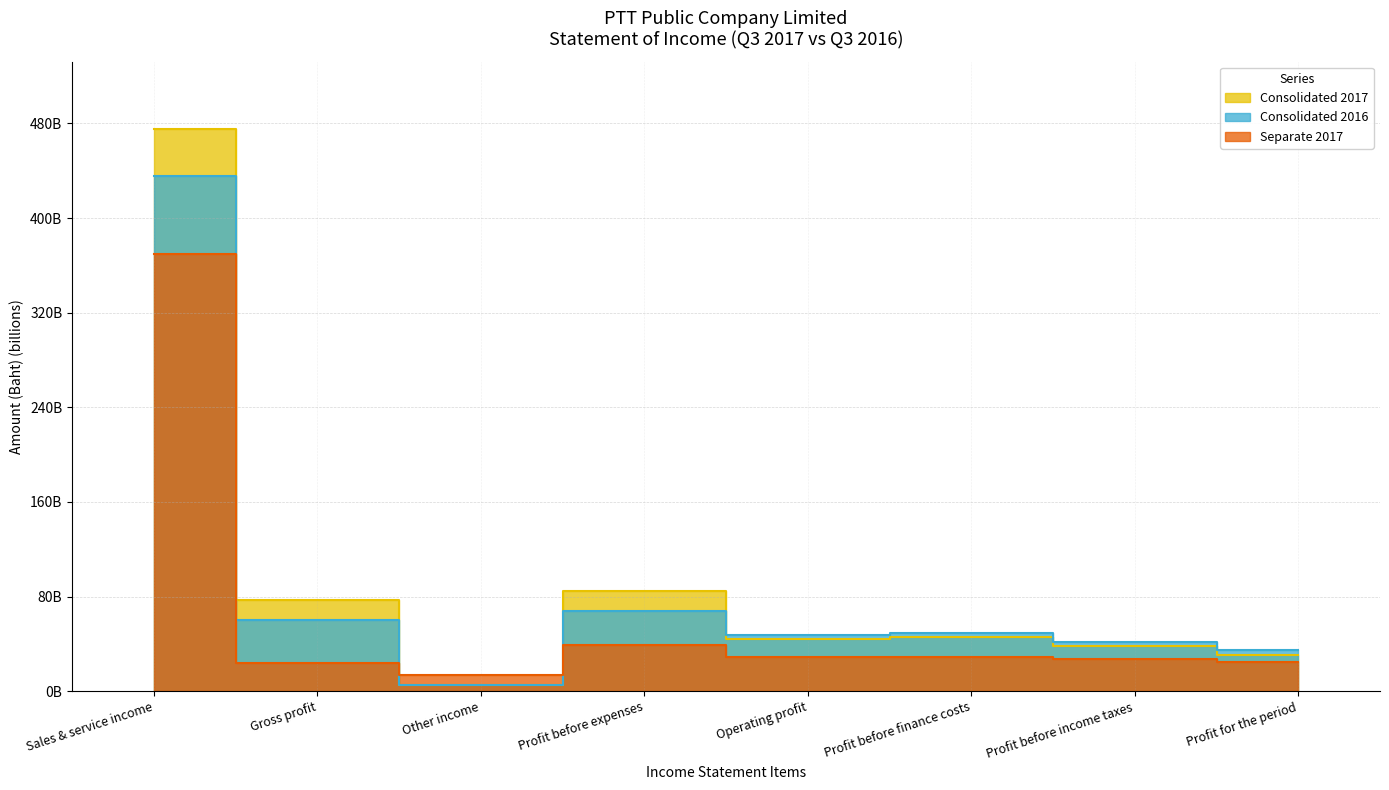

What is the lowest value of the Consolidated 2016 series?

4814575557